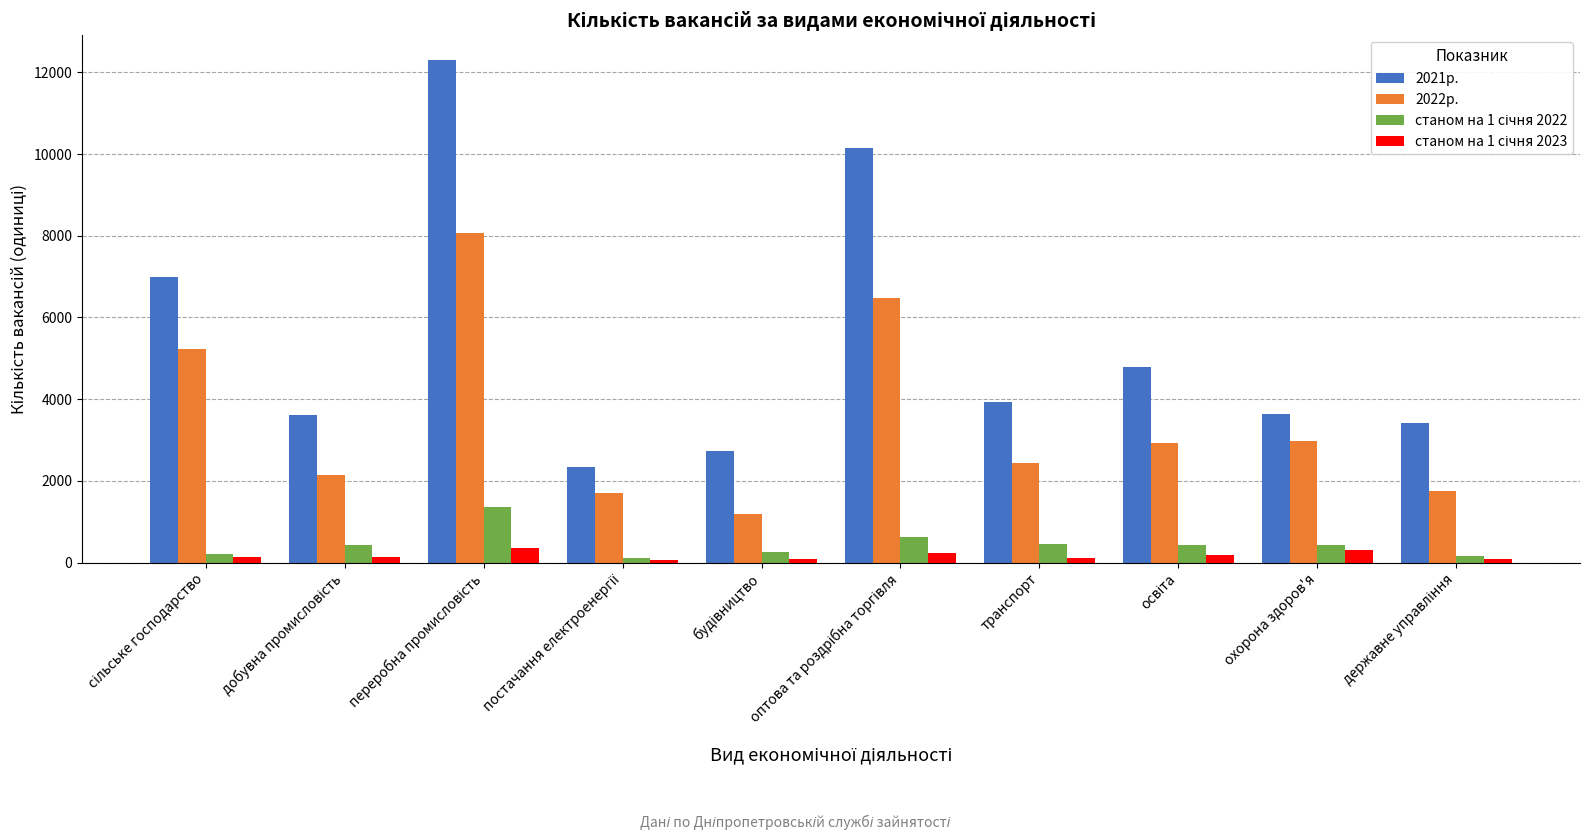

What is the greatest value displayed?

12293